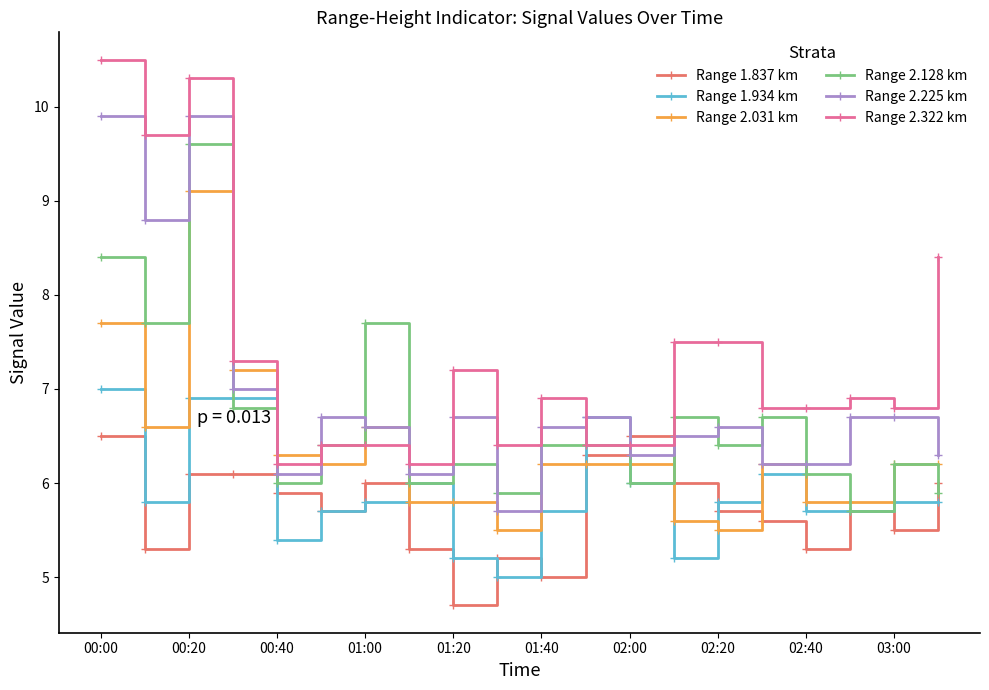

True or false: Range 1.837 km has more than 2 interior local peaks.

True